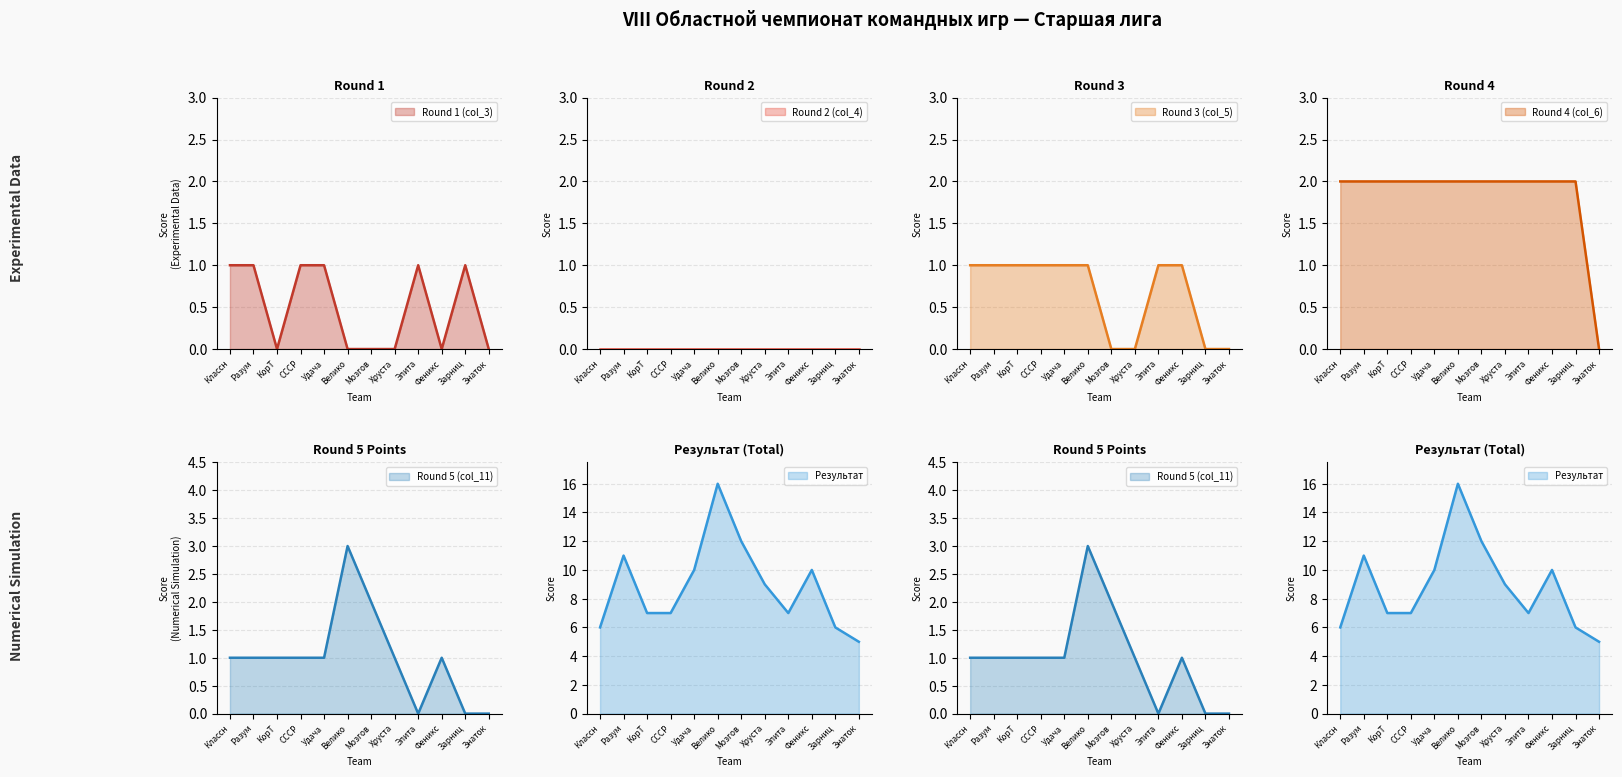

The Round 3 (col_5) series shows 0 at Мозгов. True or false?

True